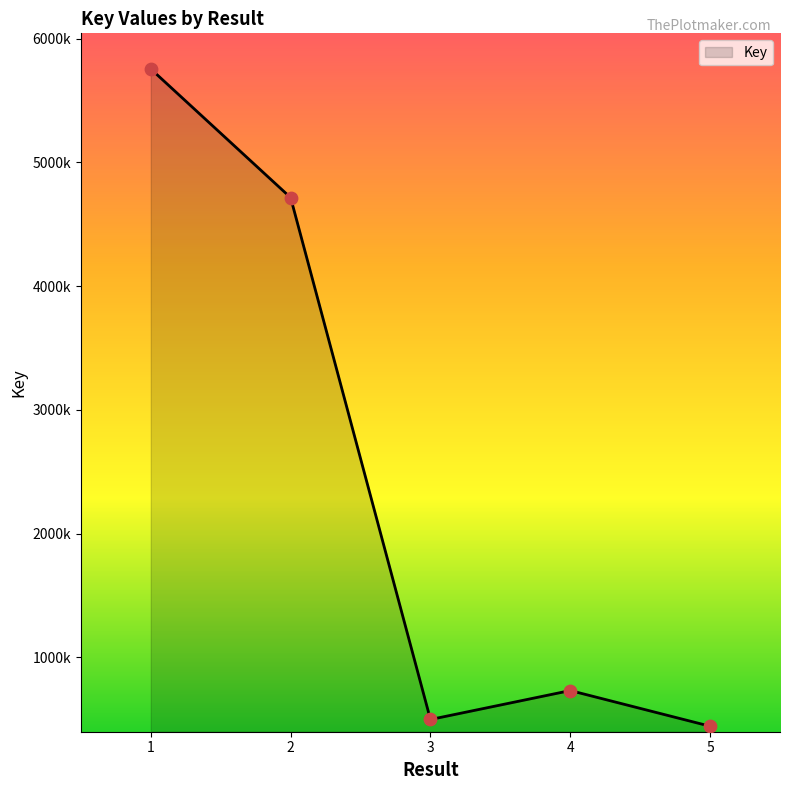

Which has a higher value, 3 or 5?

3